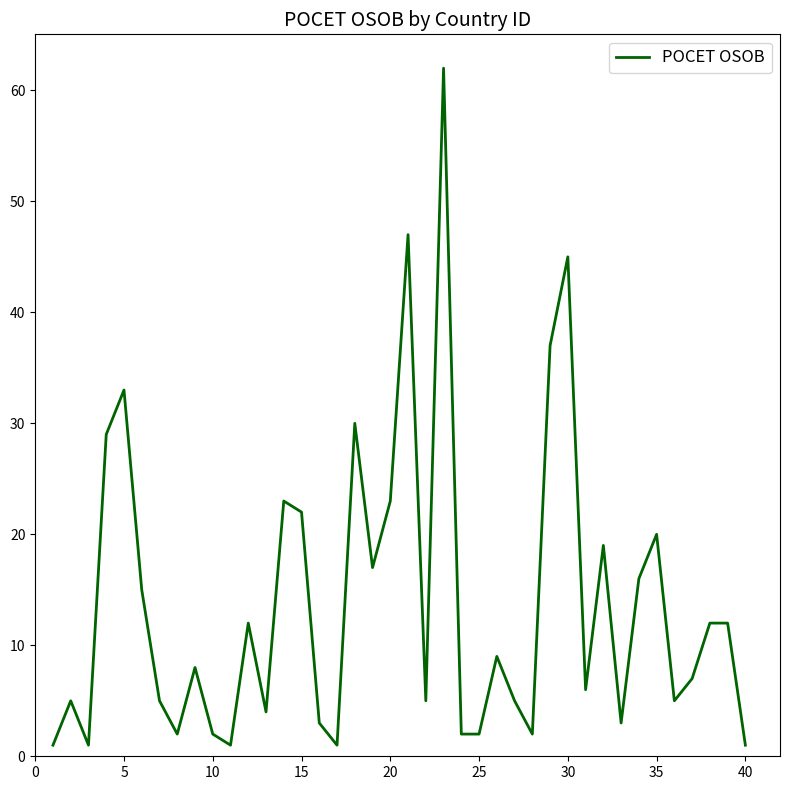

What is the maximum value shown in the chart?

62